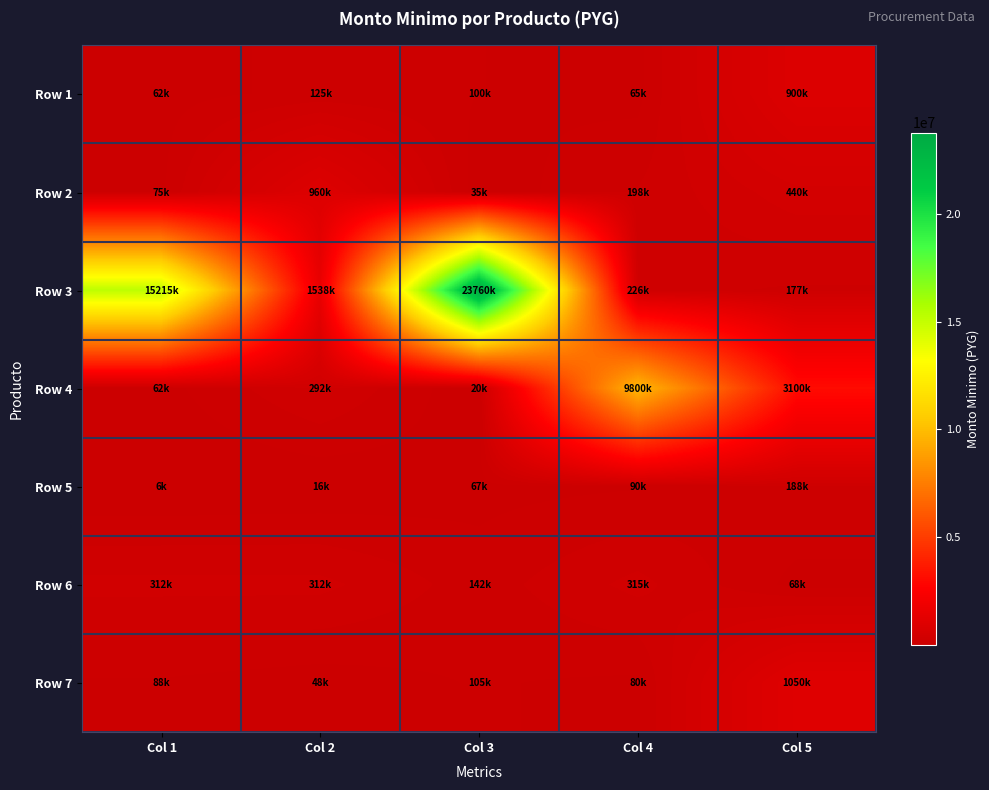

Count the number of categories in the chart.

5